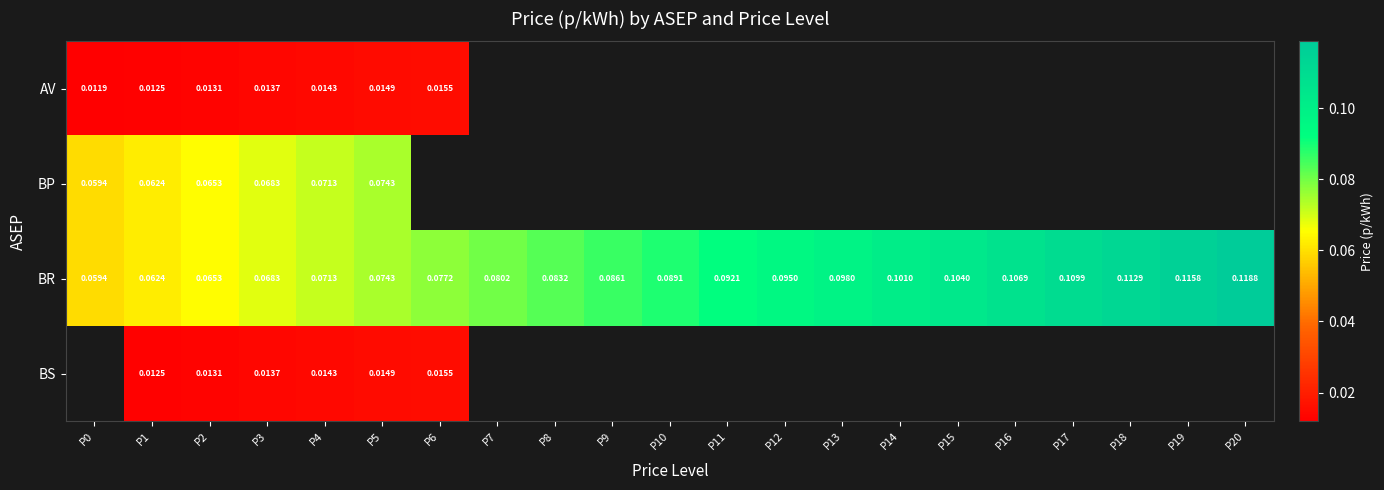

At how many categories does at least one series exceed 0?

21